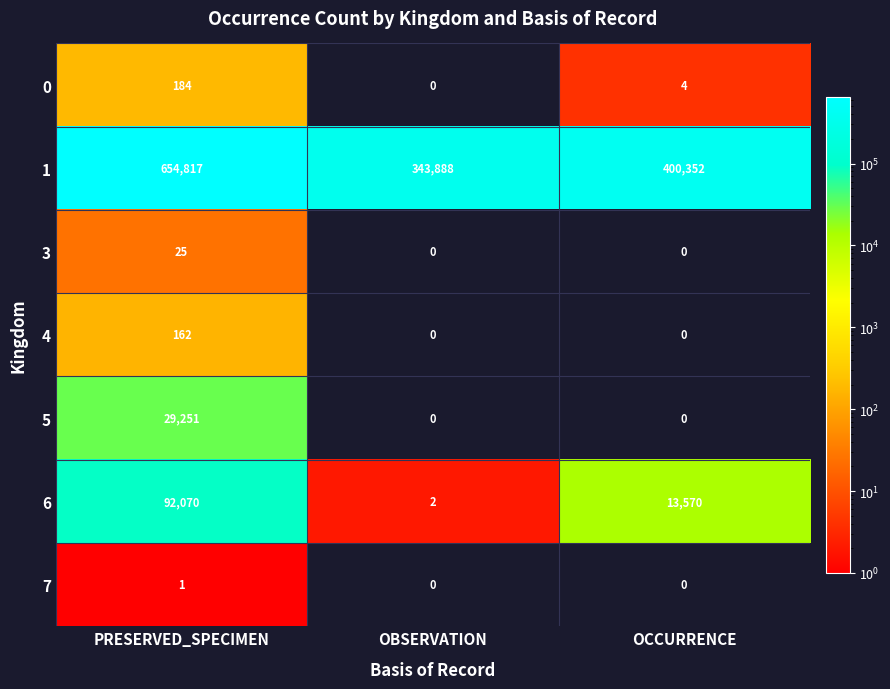

List the series in order of their peak value, highest first.

1, 6, 5, 0, 4, 3, 7